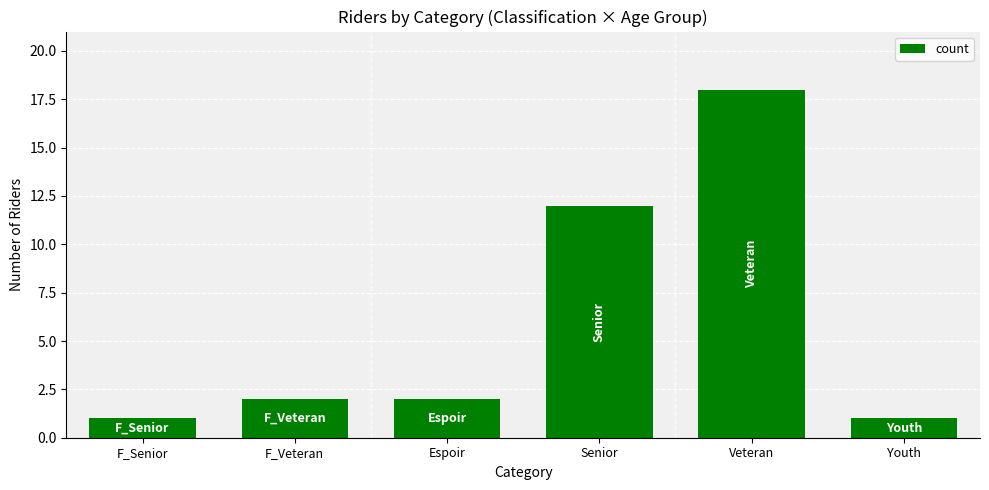

What is the change in value from Espoir to Youth?

-1